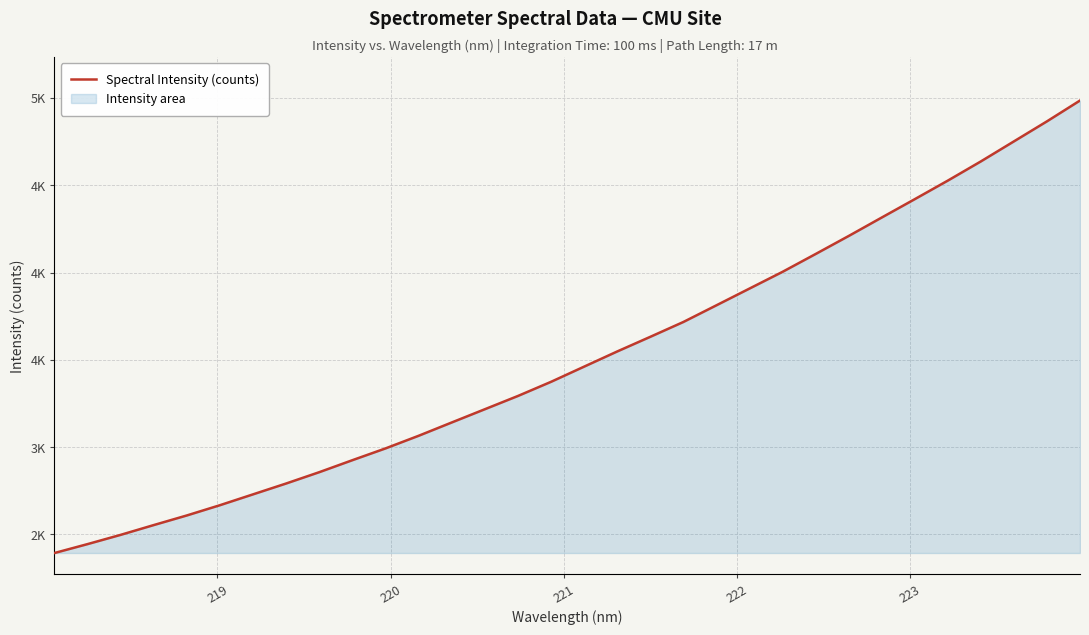

What is the greatest value displayed?

4985.1